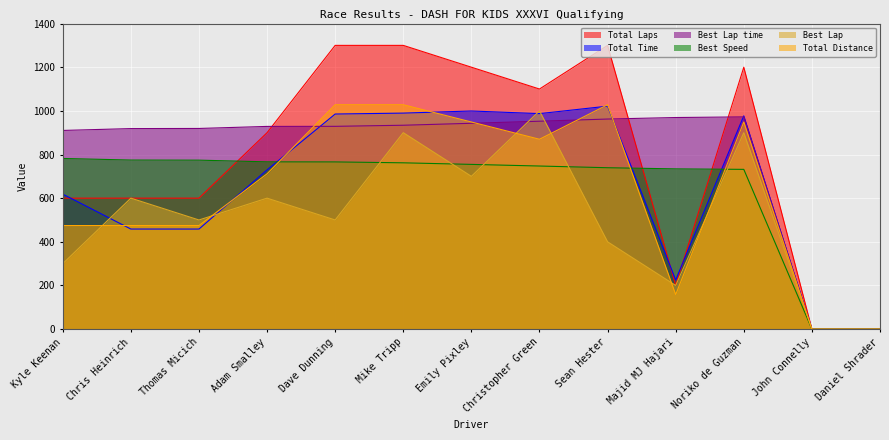

What is the highest value of the Total Distance series?

1028.0